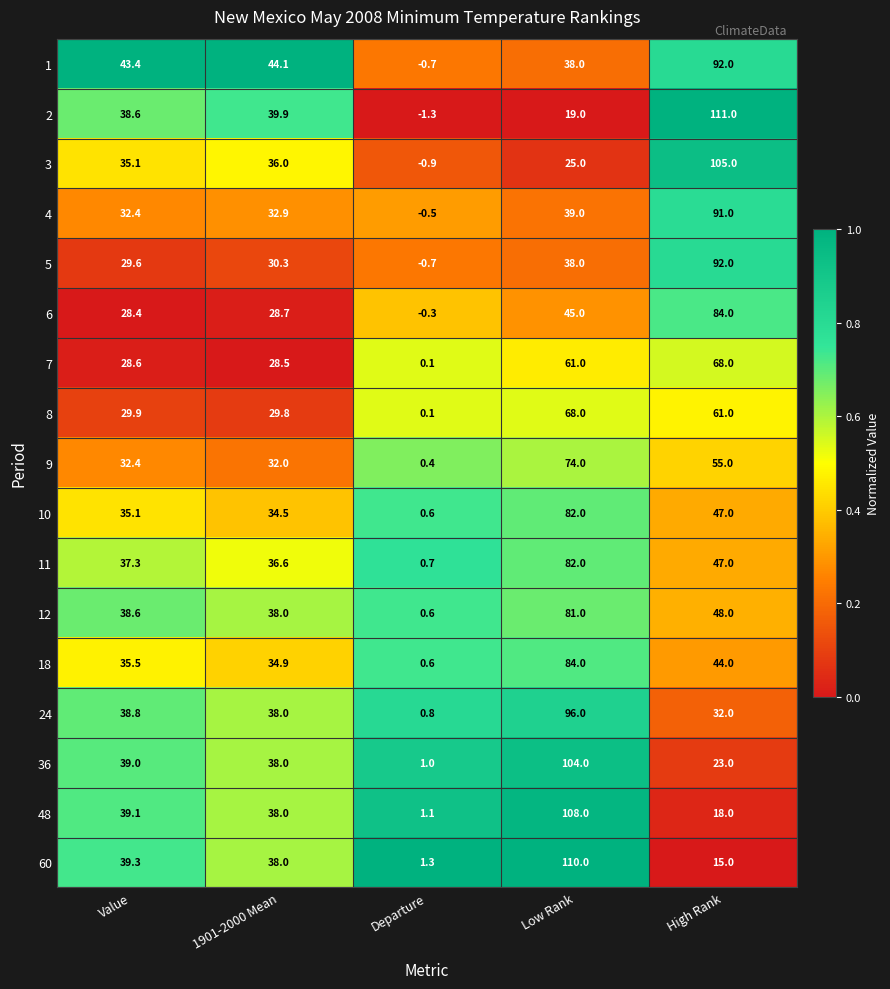

Which series changed the most between Departure and High Rank?

2